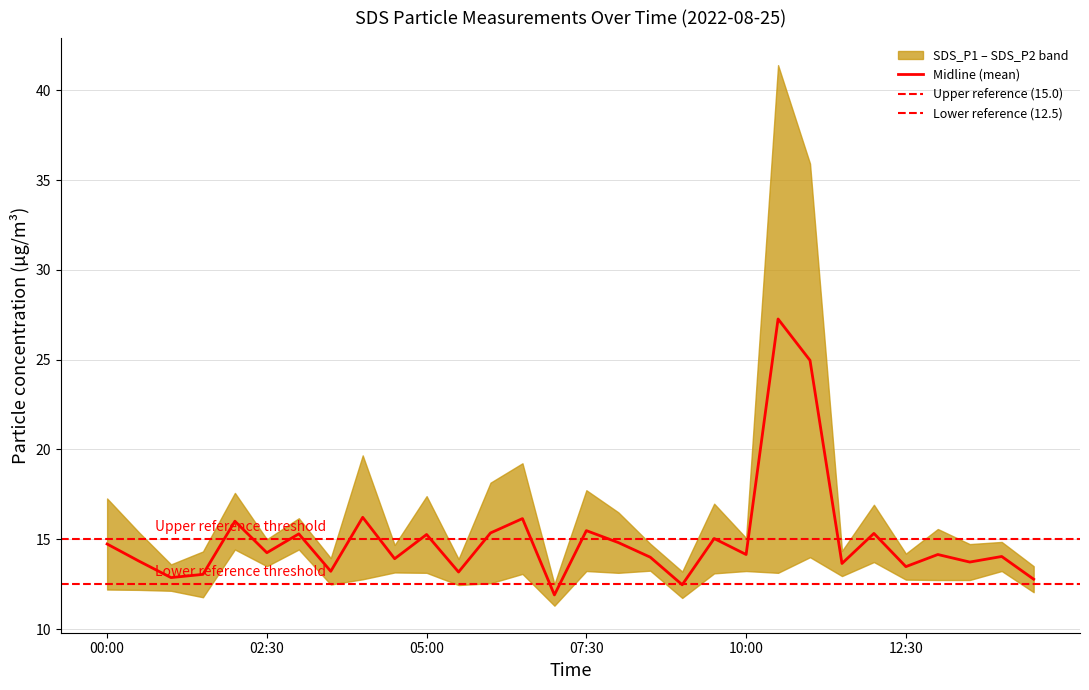

How many interior local valleys (lower than both neighbors) does the data have?

11